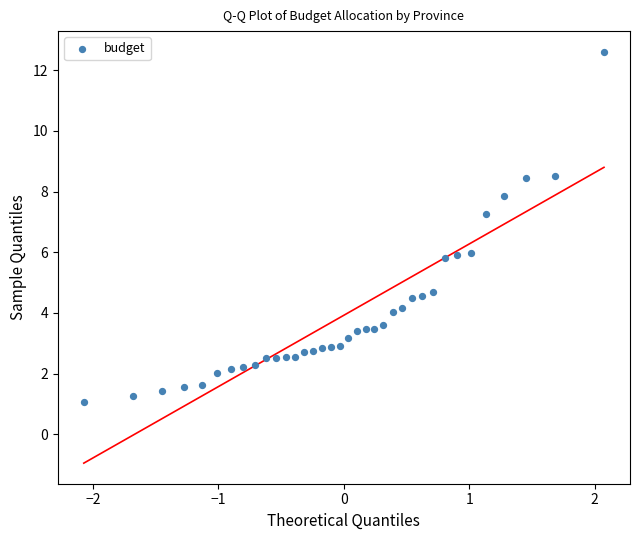

What is the range of X values (max minus min)?

4.1